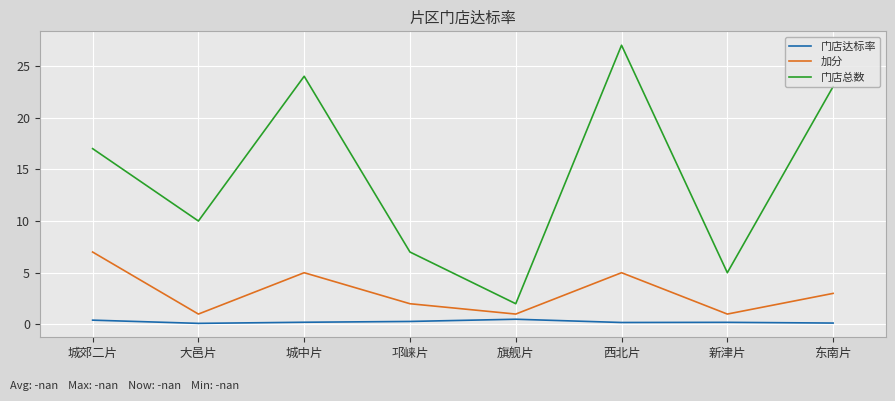

What is the approximate value of 加分 at 旗舰片?

1.0